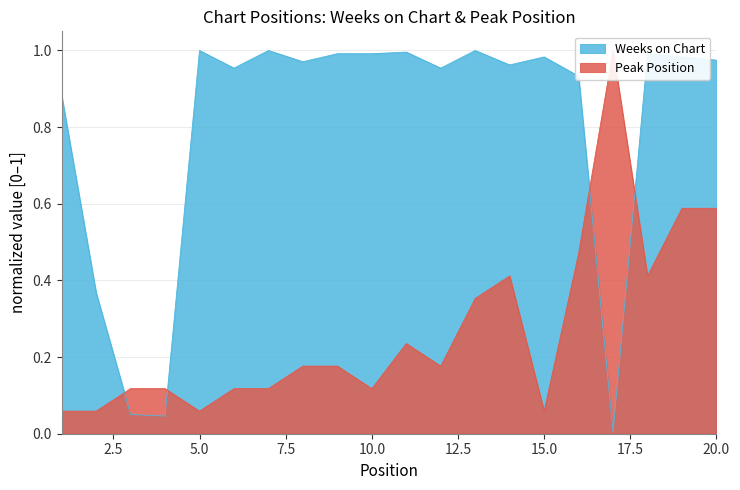

At which category is the sum across all series the highest?

19